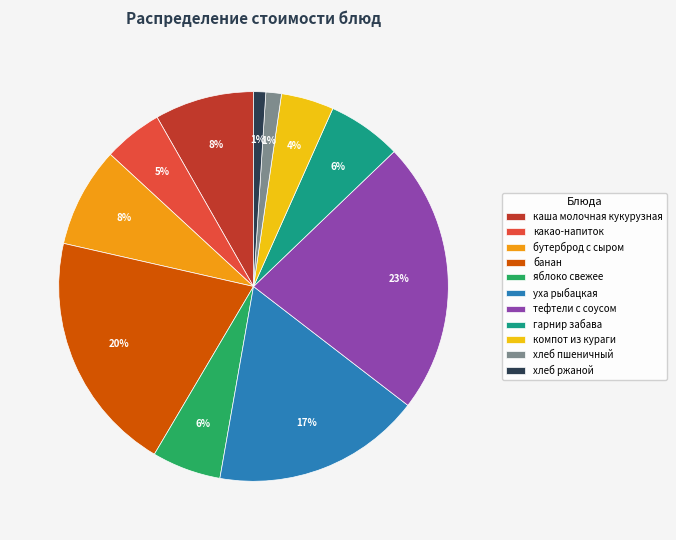

Do хлеб ржаной and каша молочная кукурузная together represent more than half of the pie?

No